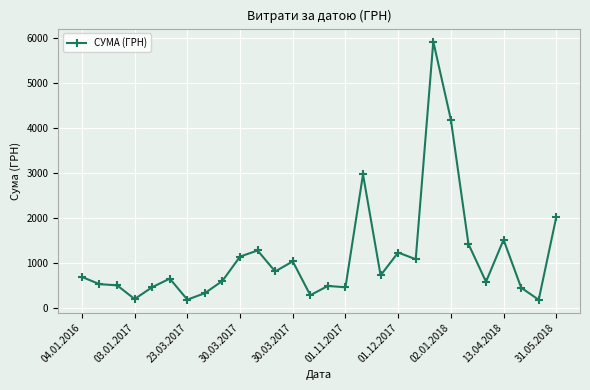

What is the minimum value shown in the chart?

177.4